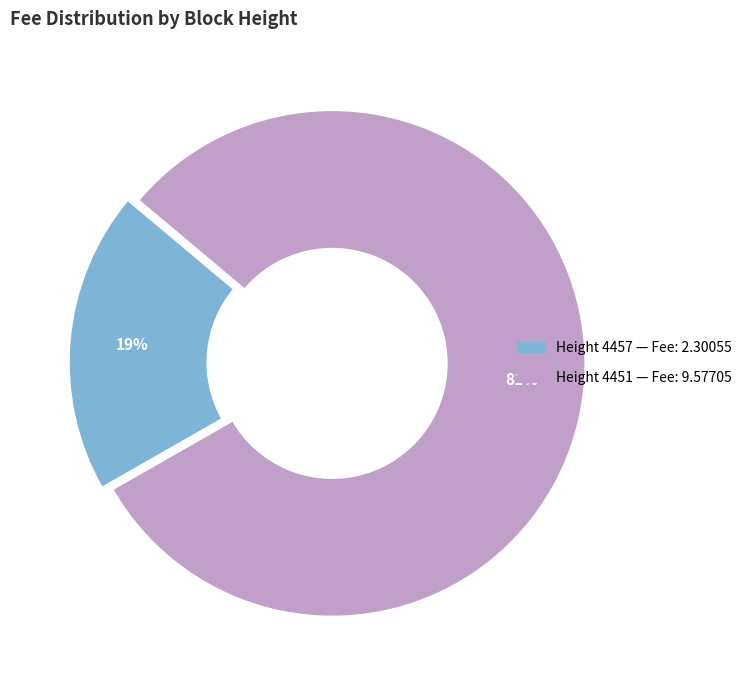

To the nearest percent, what is the average slice percentage?

50%